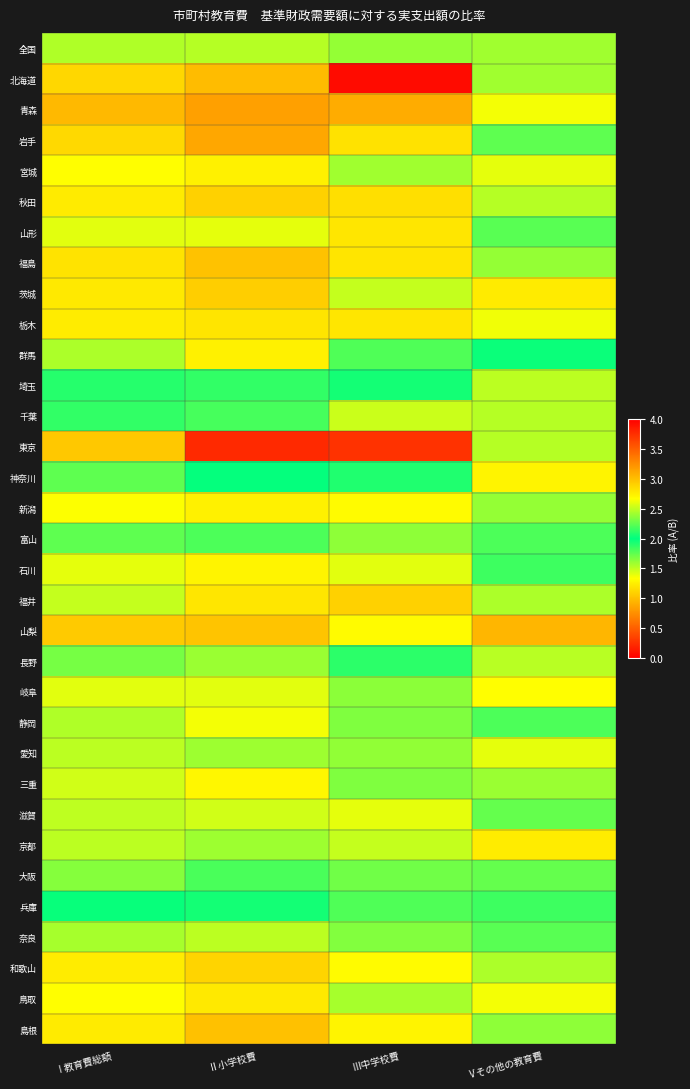

Reading left to right, extract all data points from this chart.

全国: Ⅰ教育費総額=1.5	Ⅱ小学校費=1.5	Ⅲ中学校費=1.6	Ⅴその他の教育費=1.6
北海道: Ⅰ教育費総額=1.1	Ⅱ小学校費=1.0	Ⅲ中学校費=0.1	Ⅴその他の教育費=1.6
青森: Ⅰ教育費総額=1.0	Ⅱ小学校費=0.8	Ⅲ中学校費=0.9	Ⅴその他の教育費=1.4
岩手: Ⅰ教育費総額=1.1	Ⅱ小学校費=0.9	Ⅲ中学校費=1.2	Ⅴその他の教育費=1.8
宮城: Ⅰ教育費総額=1.3	Ⅱ小学校費=1.3	Ⅲ中学校費=1.6	Ⅴその他の教育費=1.4
秋田: Ⅰ教育費総額=1.2	Ⅱ小学校費=1.1	Ⅲ中学校費=1.2	Ⅴその他の教育費=1.5
山形: Ⅰ教育費総額=1.4	Ⅱ小学校費=1.4	Ⅲ中学校費=1.2	Ⅴその他の教育費=1.8
福島: Ⅰ教育費総額=1.2	Ⅱ小学校費=1.0	Ⅲ中学校費=1.2	Ⅴその他の教育費=1.6
茨城: Ⅰ教育費総額=1.2	Ⅱ小学校費=1.1	Ⅲ中学校費=1.5	Ⅴその他の教育費=1.2
栃木: Ⅰ教育費総額=1.2	Ⅱ小学校費=1.2	Ⅲ中学校費=1.2	Ⅴその他の教育費=1.4
群馬: Ⅰ教育費総額=1.6	Ⅱ小学校費=1.3	Ⅲ中学校費=1.8	Ⅴその他の教育費=2.0
埼玉: Ⅰ教育費総額=1.9	Ⅱ小学校費=2.1	Ⅲ中学校費=2.0	Ⅴその他の教育費=1.5
千葉: Ⅰ教育費総額=1.9	Ⅱ小学校費=1.8	Ⅲ中学校費=2.5	Ⅴその他の教育費=1.5
東京: Ⅰ教育費総額=3.0	Ⅱ小学校費=3.8	Ⅲ中学校費=3.7	Ⅴその他の教育費=1.5
神奈川: Ⅰ教育費総額=1.8	Ⅱ小学校費=2.0	Ⅲ中学校費=2.1	Ⅴその他の教育費=1.3
新潟: Ⅰ教育費総額=1.3	Ⅱ小学校費=1.3	Ⅲ中学校費=1.3	Ⅴその他の教育費=1.6
富山: Ⅰ教育費総額=1.8	Ⅱ小学校費=1.8	Ⅲ中学校費=1.6	Ⅴその他の教育費=1.8
石川: Ⅰ教育費総額=1.4	Ⅱ小学校費=1.3	Ⅲ中学校費=1.4	Ⅴその他の教育費=1.8
福井: Ⅰ教育費総額=1.5	Ⅱ小学校費=1.2	Ⅲ中学校費=1.1	Ⅴその他の教育費=2.5
山梨: Ⅰ教育費総額=1.1	Ⅱ小学校費=1.0	Ⅲ中学校費=1.3	Ⅴその他の教育費=1.0
長野: Ⅰ教育費総額=1.7	Ⅱ小学校費=1.6	Ⅲ中学校費=2.1	Ⅴその他の教育費=1.5
岐阜: Ⅰ教育費総額=1.4	Ⅱ小学校費=1.4	Ⅲ中学校費=1.6	Ⅴその他の教育費=1.3
静岡: Ⅰ教育費総額=1.5	Ⅱ小学校費=1.4	Ⅲ中学校費=1.7	Ⅴその他の教育費=1.8
愛知: Ⅰ教育費総額=1.5	Ⅱ小学校費=1.6	Ⅲ中学校費=1.6	Ⅴその他の教育費=1.4
三重: Ⅰ教育費総額=1.5	Ⅱ小学校費=1.3	Ⅲ中学校費=1.7	Ⅴその他の教育費=1.6
滋賀: Ⅰ教育費総額=1.5	Ⅱ小学校費=1.5	Ⅲ中学校費=1.4	Ⅴその他の教育費=1.7
京都: Ⅰ教育費総額=1.5	Ⅱ小学校費=1.6	Ⅲ中学校費=1.5	Ⅴその他の教育費=1.2
大阪: Ⅰ教育費総額=1.6	Ⅱ小学校費=1.8	Ⅲ中学校費=1.7	Ⅴその他の教育費=1.7
兵庫: Ⅰ教育費総額=2.0	Ⅱ小学校費=1.9	Ⅲ中学校費=2.2	Ⅴその他の教育費=2.2
奈良: Ⅰ教育費総額=1.6	Ⅱ小学校費=1.5	Ⅲ中学校費=1.7	Ⅴその他の教育費=1.8
和歌山: Ⅰ教育費総額=1.2	Ⅱ小学校費=1.1	Ⅲ中学校費=1.3	Ⅴその他の教育費=1.6
鳥取: Ⅰ教育費総額=1.3	Ⅱ小学校費=1.2	Ⅲ中学校費=1.6	Ⅴその他の教育費=1.4
島根: Ⅰ教育費総額=1.2	Ⅱ小学校費=1.0	Ⅲ中学校費=1.3	Ⅴその他の教育費=1.6